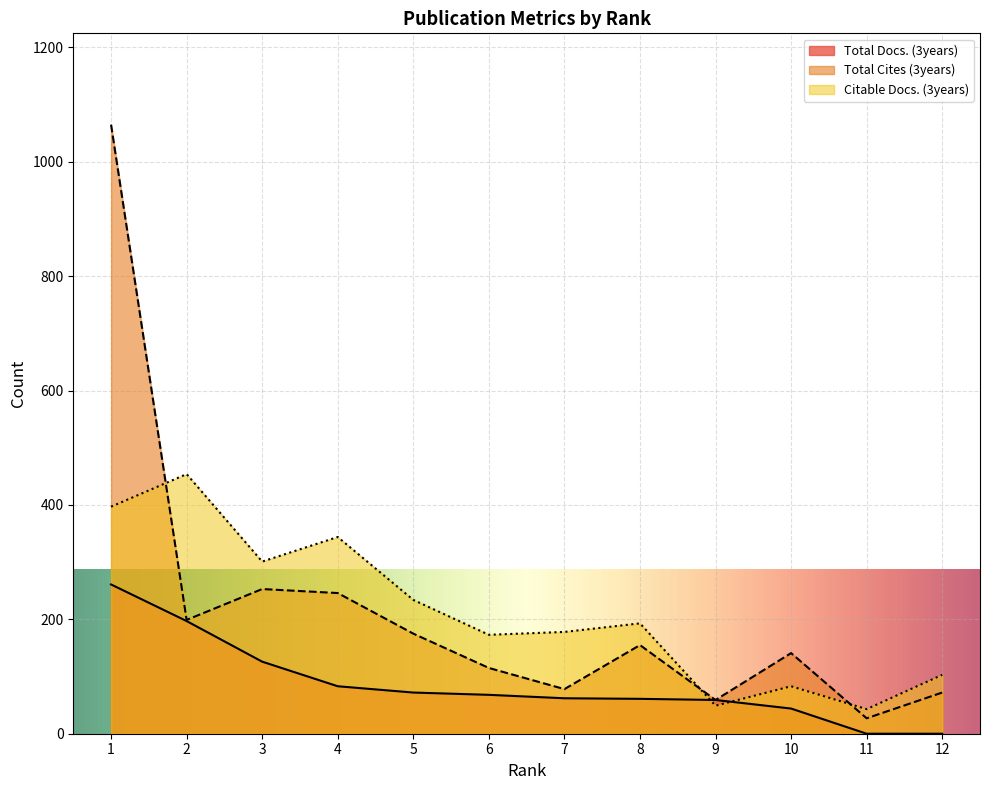

Which series ends up on top after the final intersection of Total Cites (3years) and Citable Docs. (3years)?

Citable Docs. (3years)